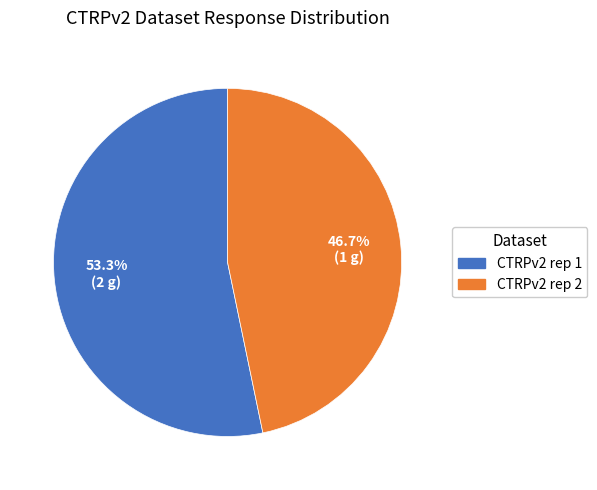

What is the smallest slice in the pie chart?

CTRPv2 rep 2